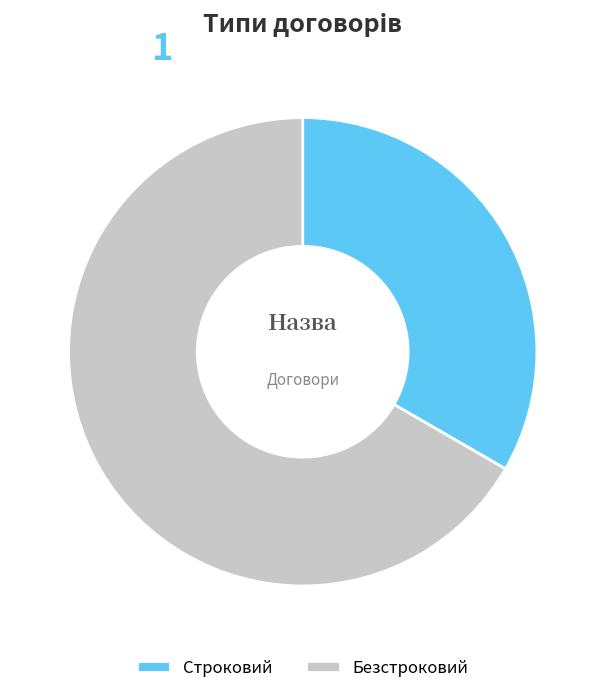

Does Безстроковий account for over 50% of the chart?

Yes